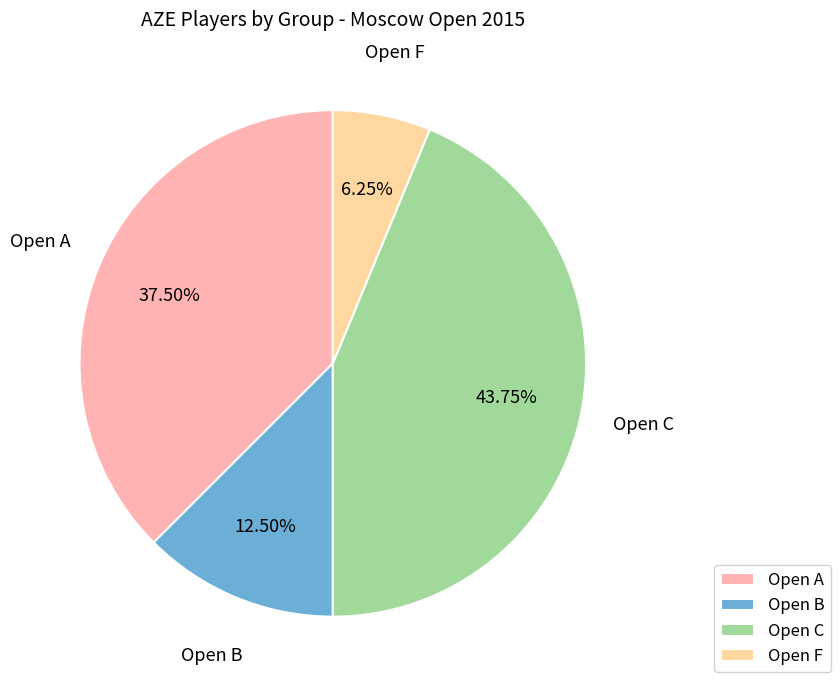

Which slice is the smallest?

Open F